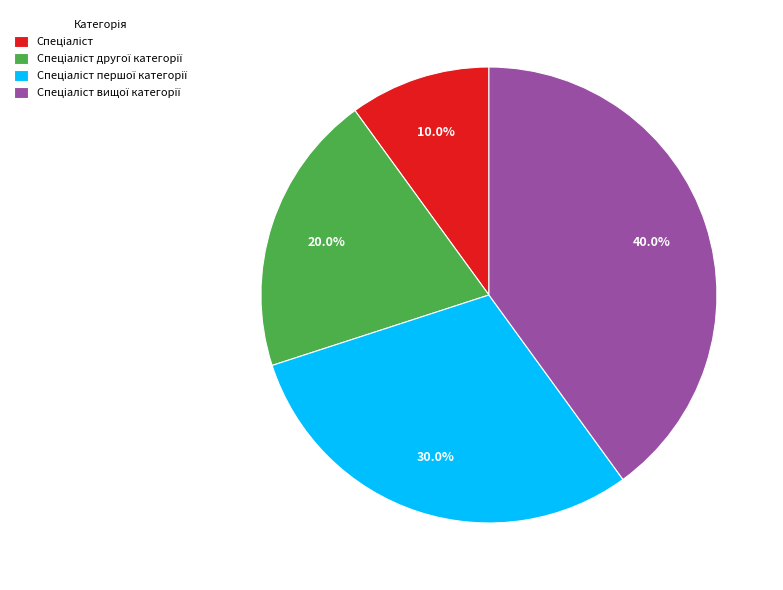

Is there any slice that represents more than half of the pie?

No